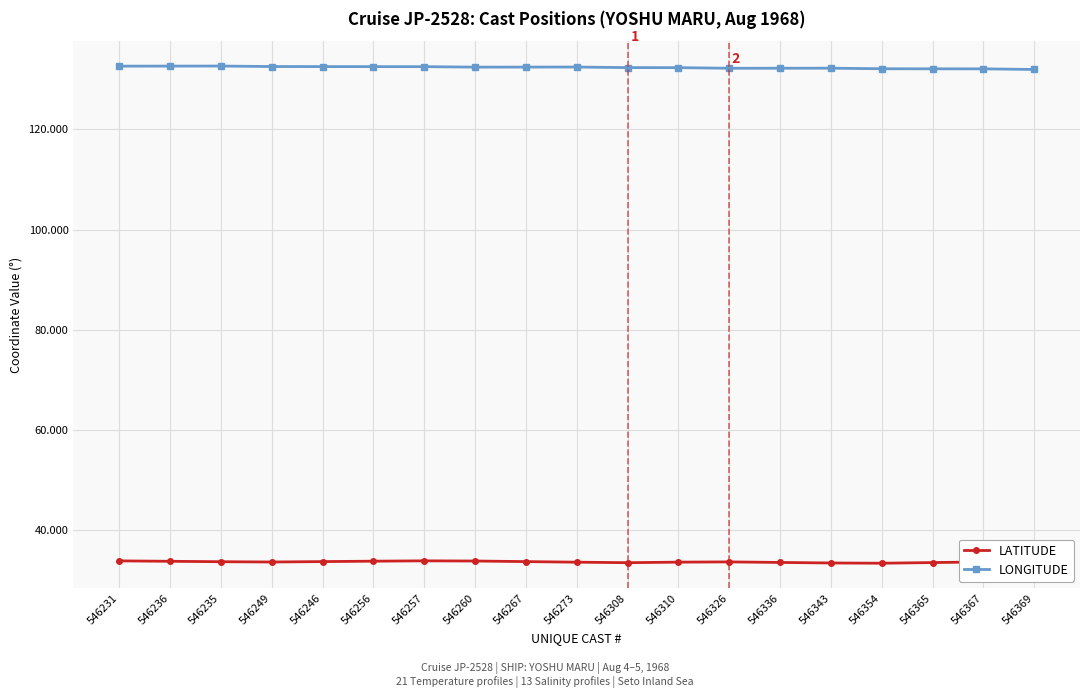

True or false: LATITUDE has more than 2 interior local peaks.

True